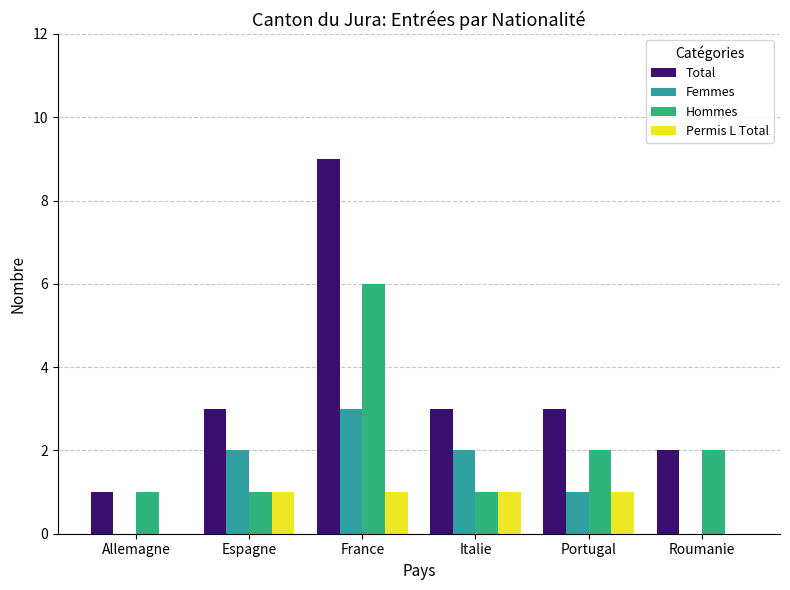

At which label does Hommes reach its peak?

France